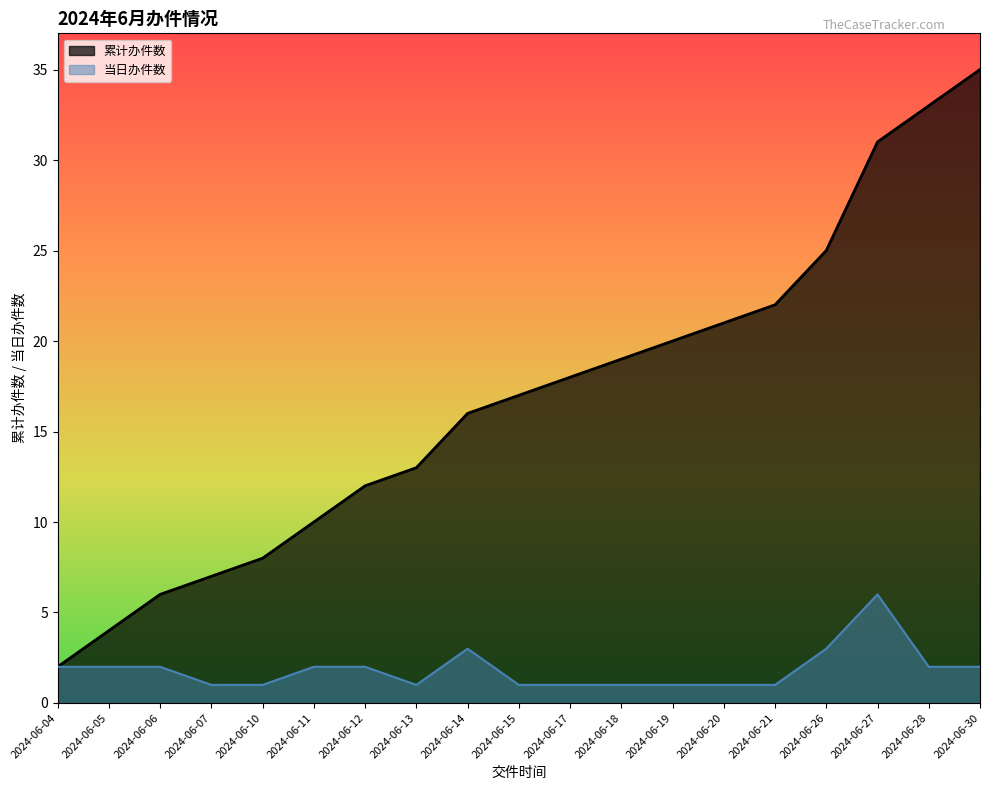

List the series in order of their peak value, lowest first.

当日办件数, 累计办件数